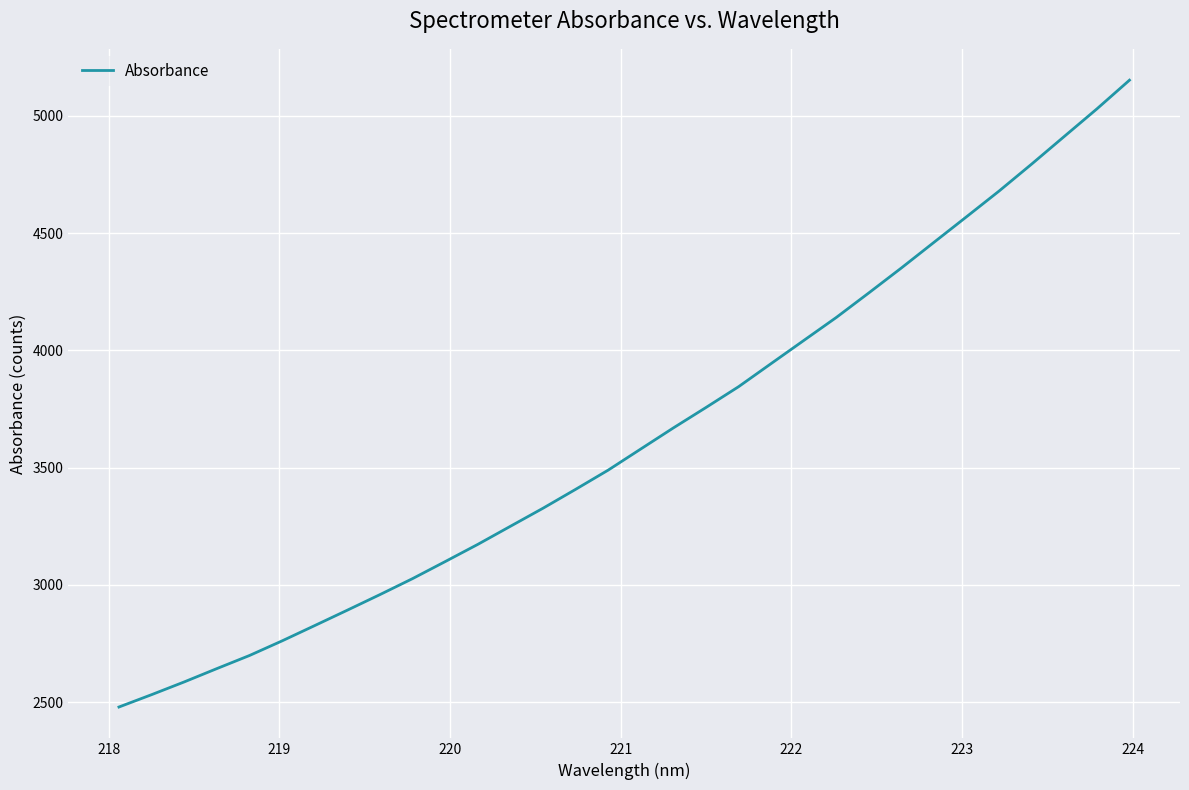

What is the minimum value shown in the chart?

2479.6